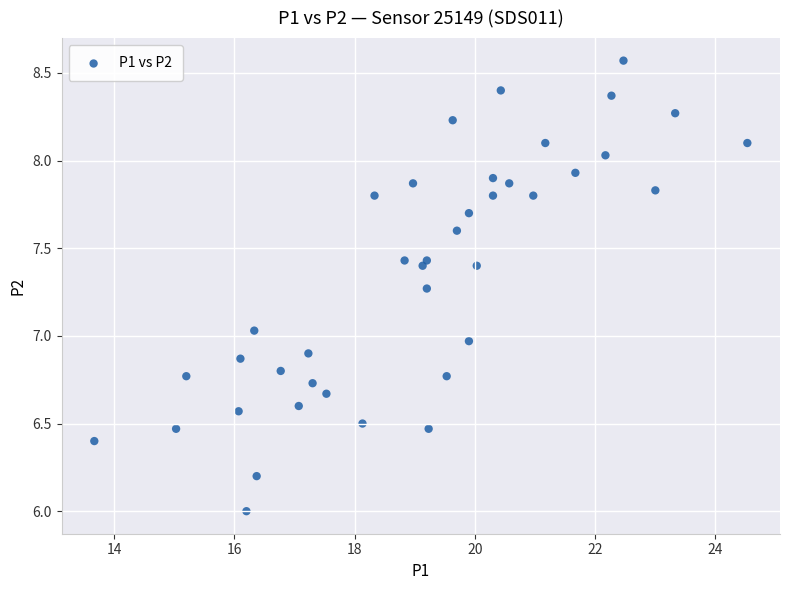

What is the range of X values (max minus min)?

10.9